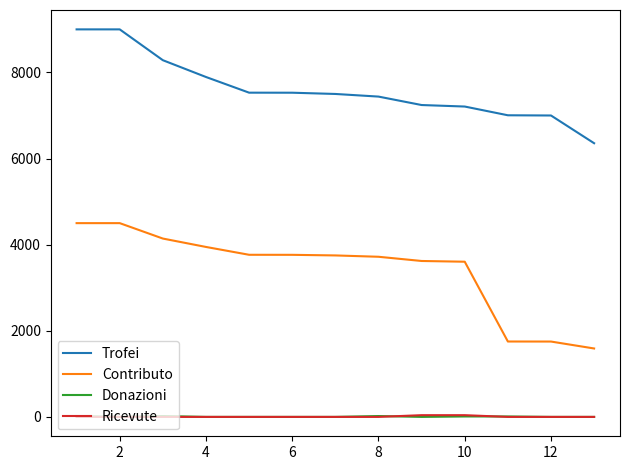

How many distinct data groups are displayed?

4